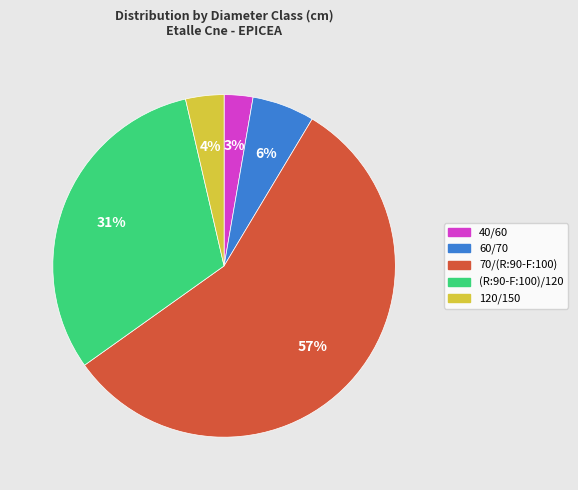

Is there any slice that represents more than half of the pie?

Yes